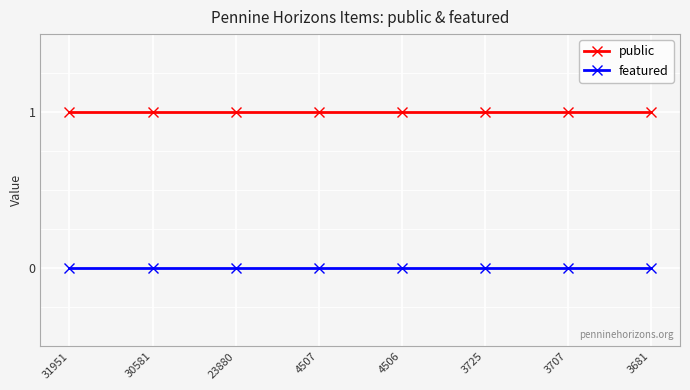

Which series has the largest total across all categories?

public